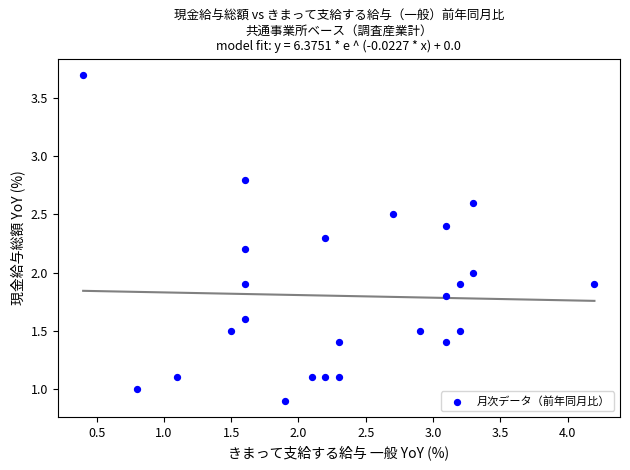

What is the range of X values (max minus min)?

3.8